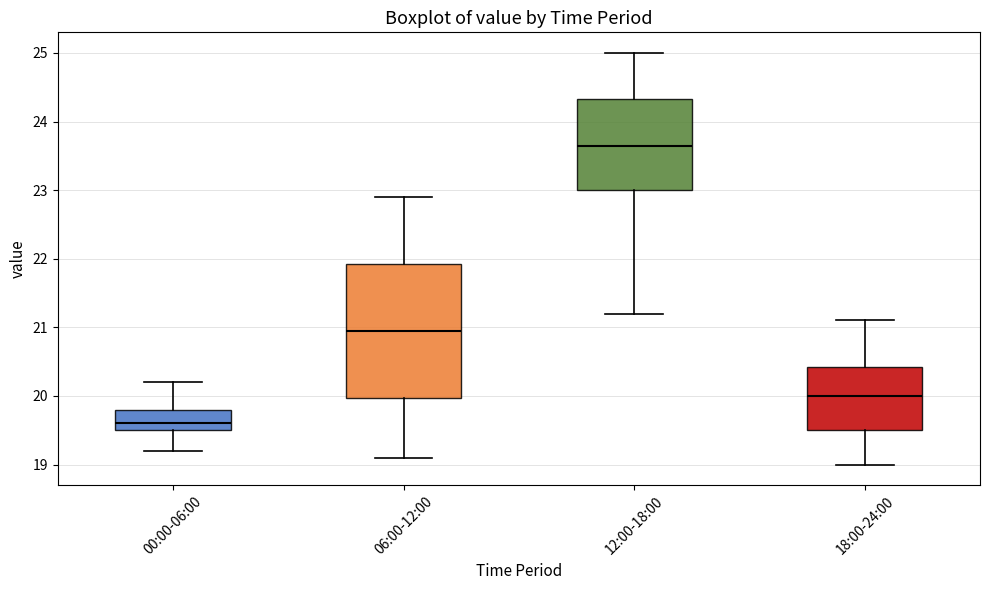

Which box has the lowest median line?

00:00-06:00